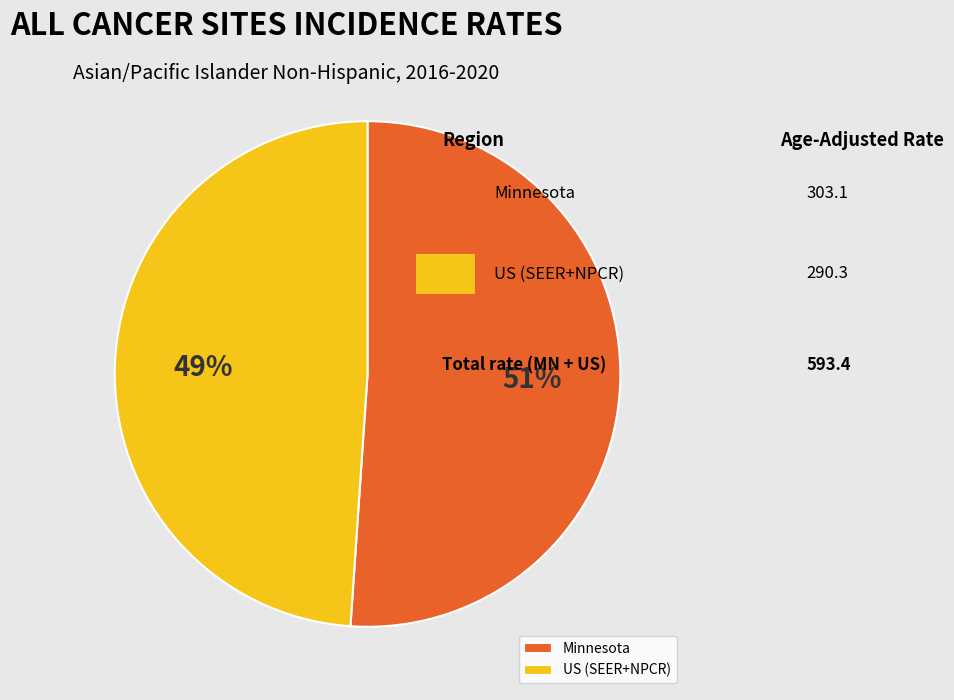

Which has a higher value, Minnesota or US (SEER+NPCR)?

Minnesota